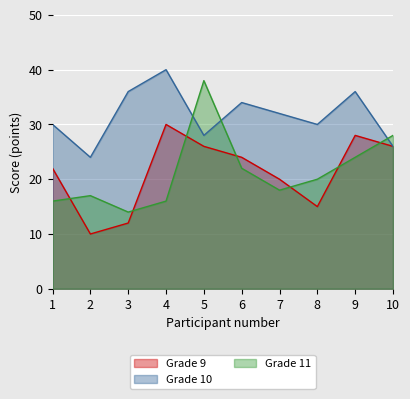

At 10, list the series in order from largest to smallest.

Grade 11, Grade 9, Grade 10